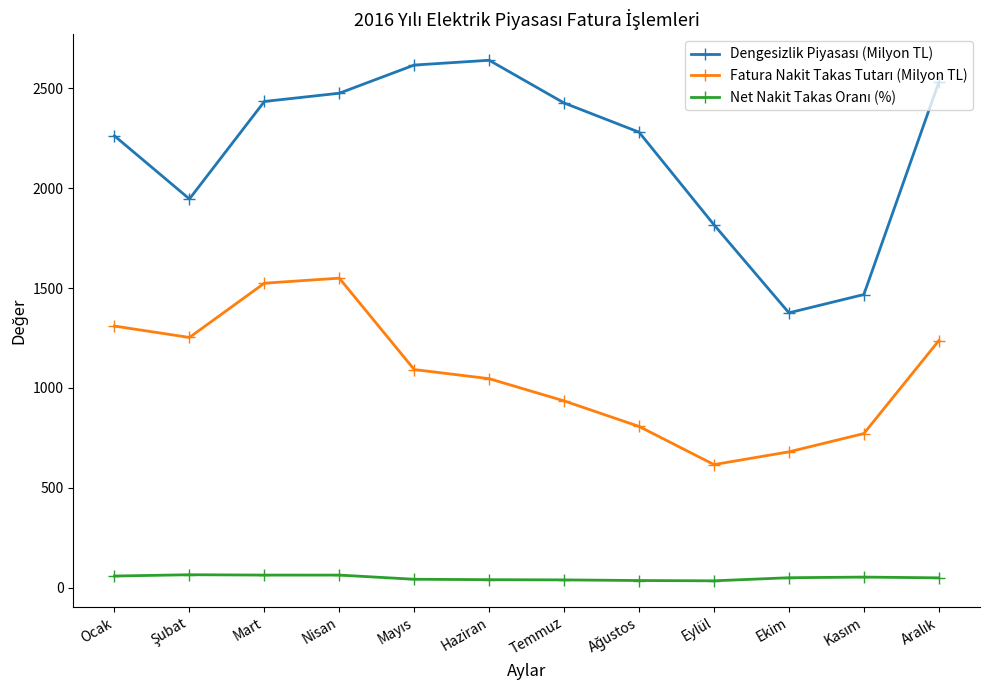

What is the maximum value shown in the chart?

2640.5